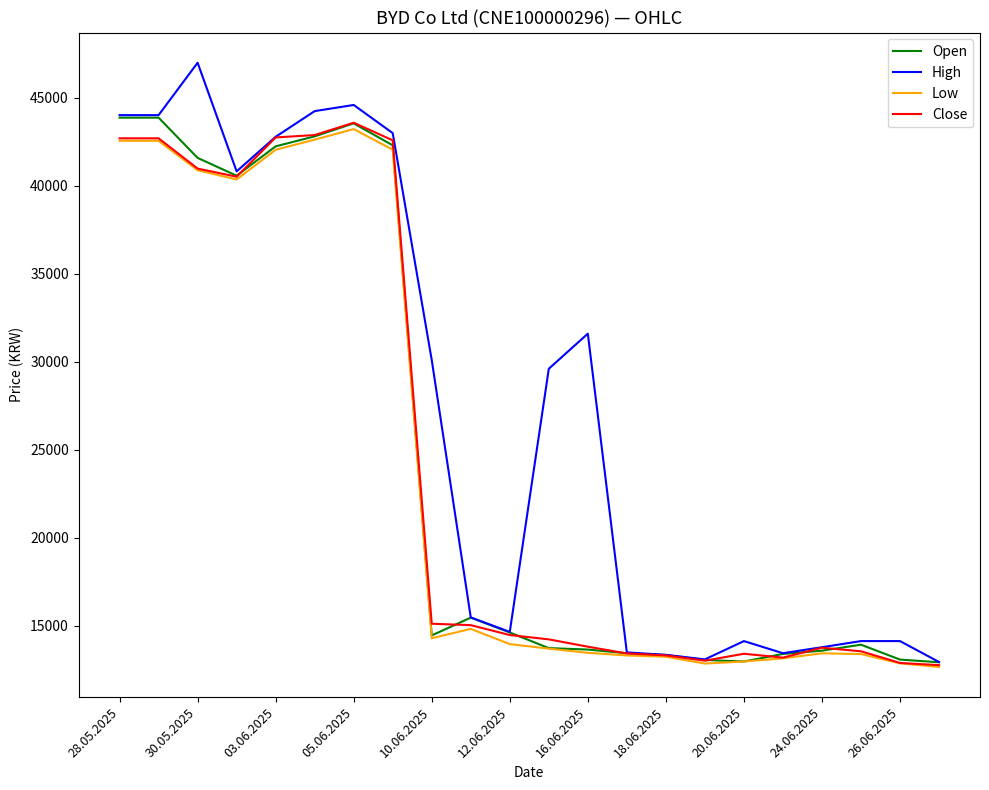

What is the highest value of the Close series?

43590